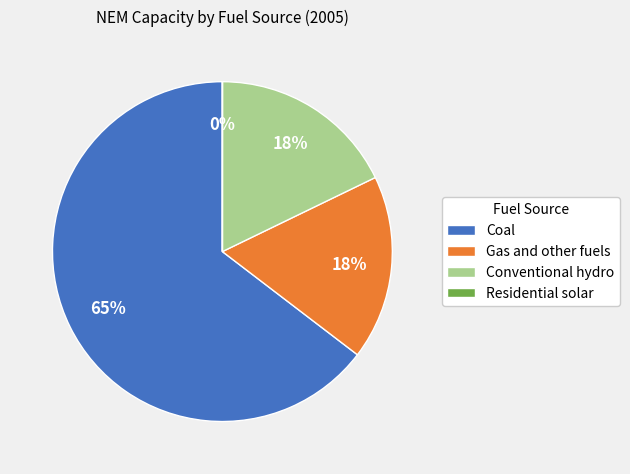

Which slice is the largest?

Coal